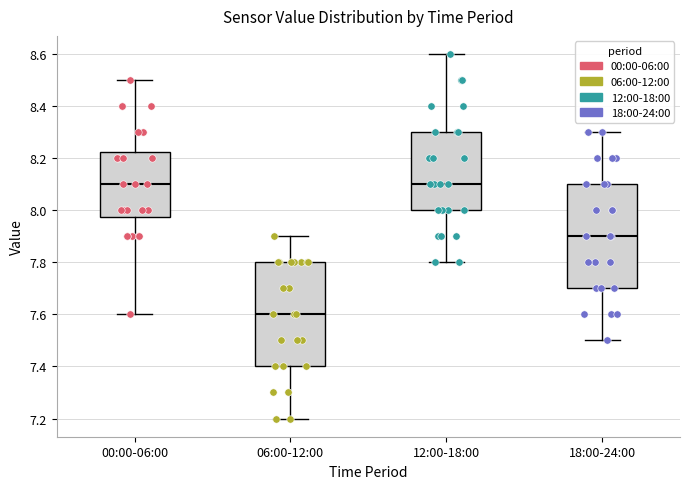

Reading left to right, read every box against the y-axis: the position of its median line, the range the box covers, and the ends of its whiskers. The values are not printed on the chart, so give them approximately, as read against the axis.

00:00-06:00: median 8.10, box 7.98 to 8.22, whiskers 7.60 to 8.50
06:00-12:00: median 7.60, box 7.40 to 7.80, whiskers 7.20 to 7.90
12:00-18:00: median 8.10, box 8.00 to 8.30, whiskers 7.80 to 8.60
18:00-24:00: median 7.90, box 7.70 to 8.10, whiskers 7.50 to 8.30